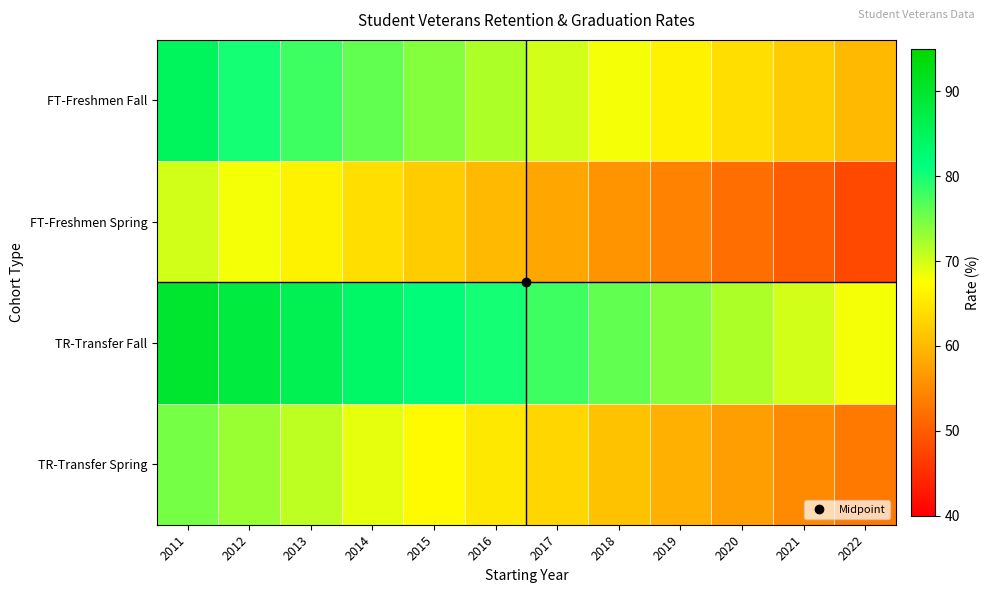

Between 2011 and 2022, which series saw the biggest shift?

FT-Freshmen Fall